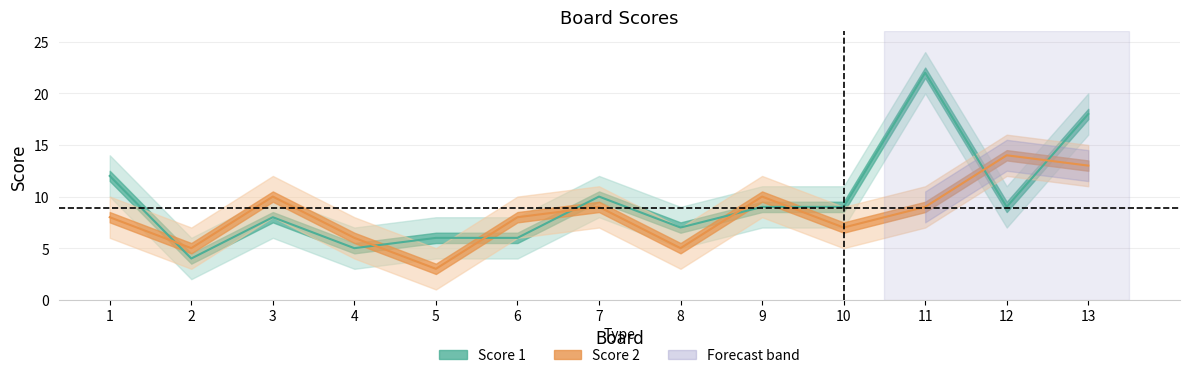

Which series has the largest total across all categories?

Score 1